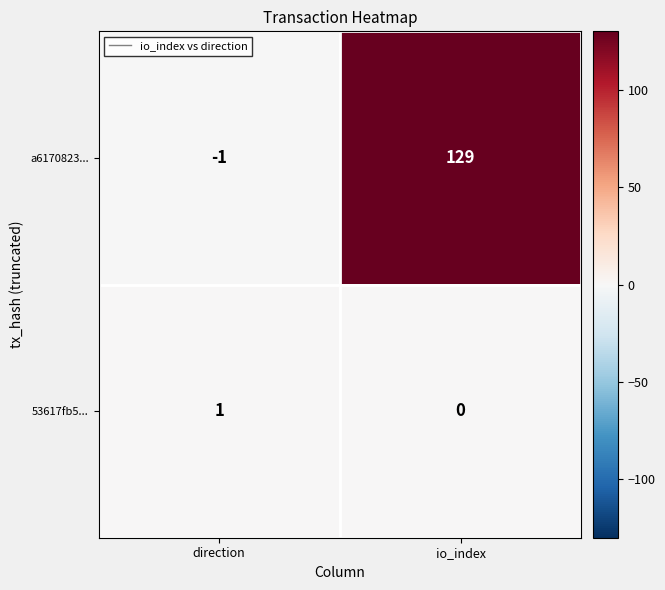

Which series has the largest range (max minus min)?

a6170823...